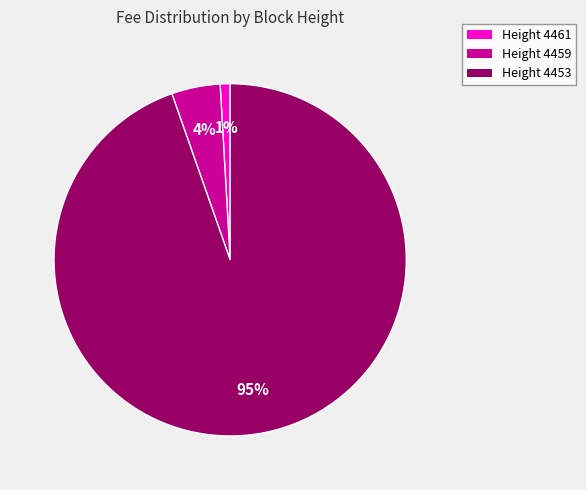

Is the sum of Height 4459 and Height 4453 greater than half?

Yes